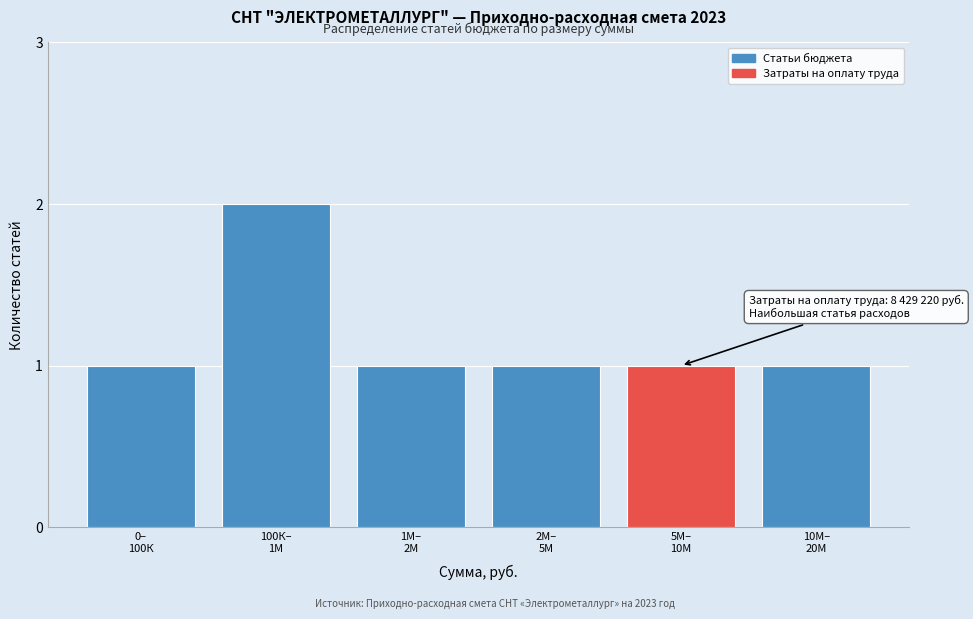

Reading left to right, list all the values displayed in this chart.

1	2	1	1	1	1